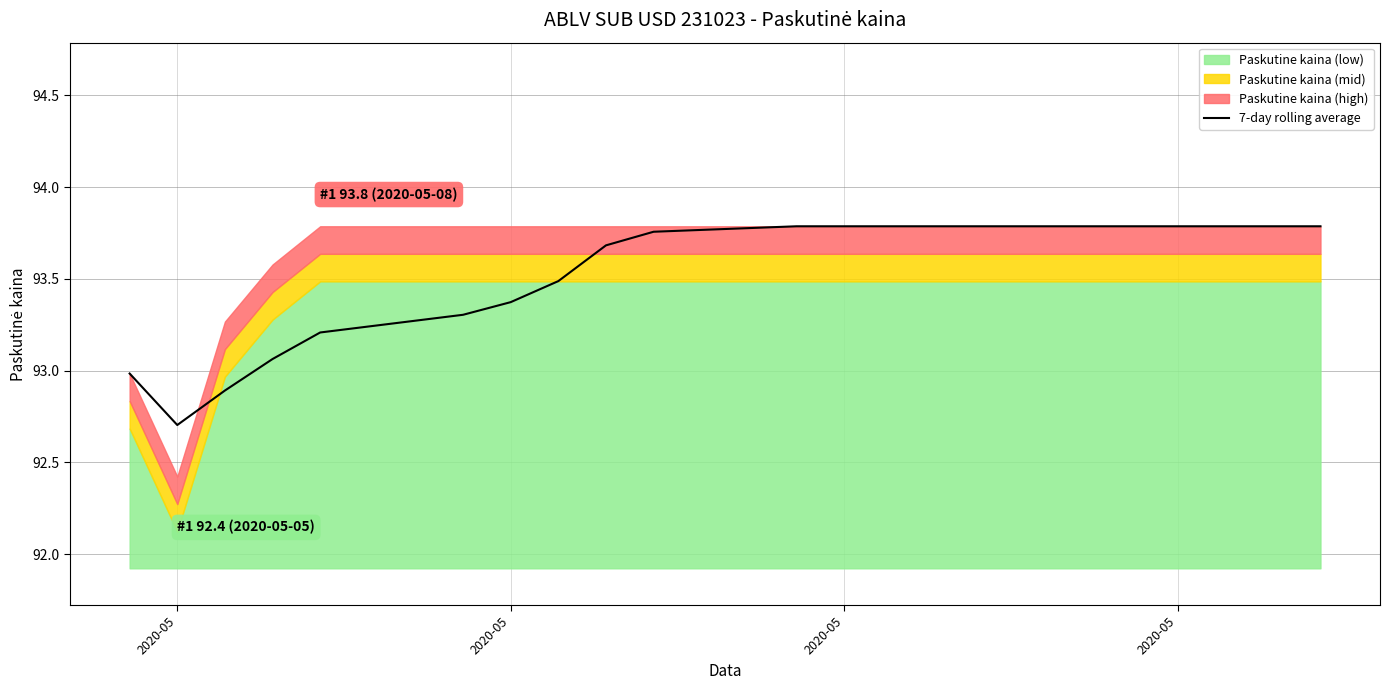

What is the smallest value displayed?

92.7